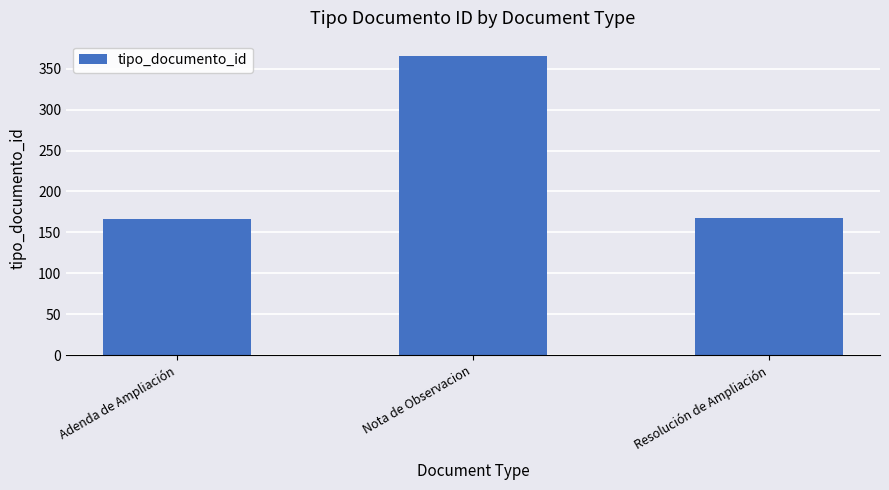

The value at Adenda de Ampliación is 246. True or false?

False